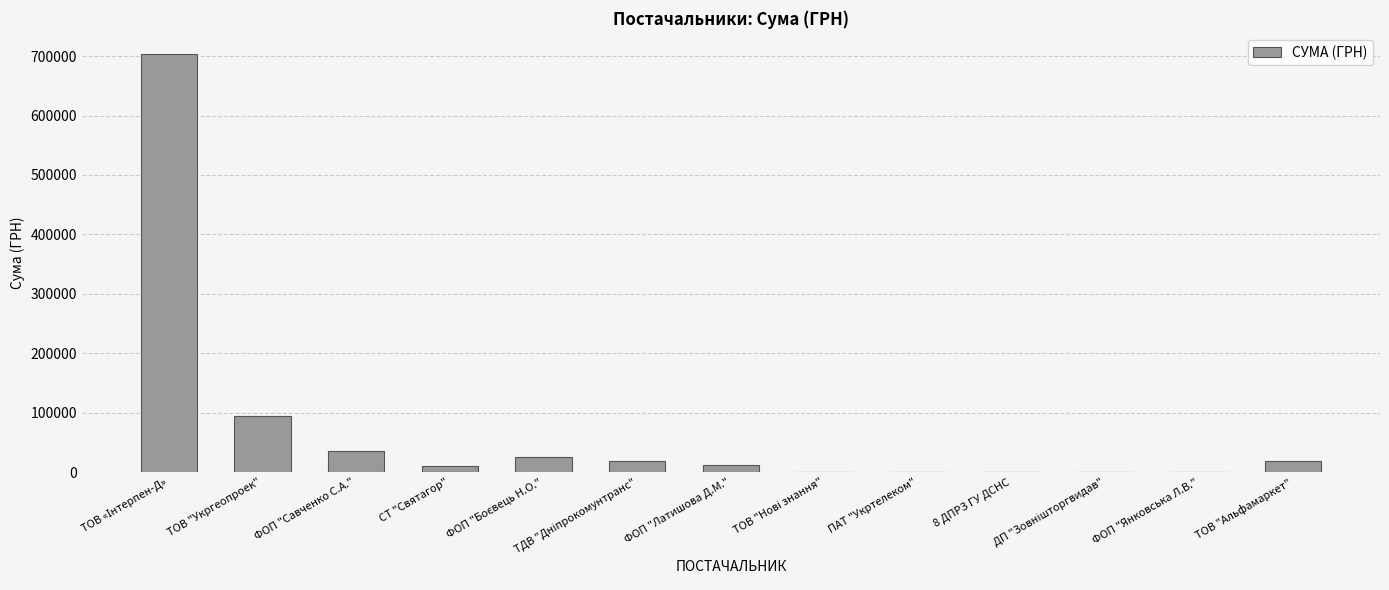

What is the maximum value shown in the chart?

703909.0